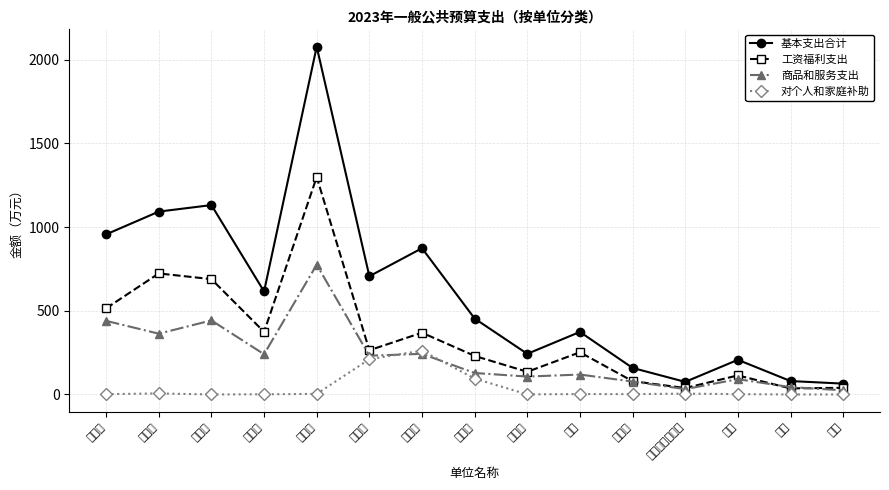

In 工资福利支出, how many points are lower than both neighbors (excluding endpoints)?

5